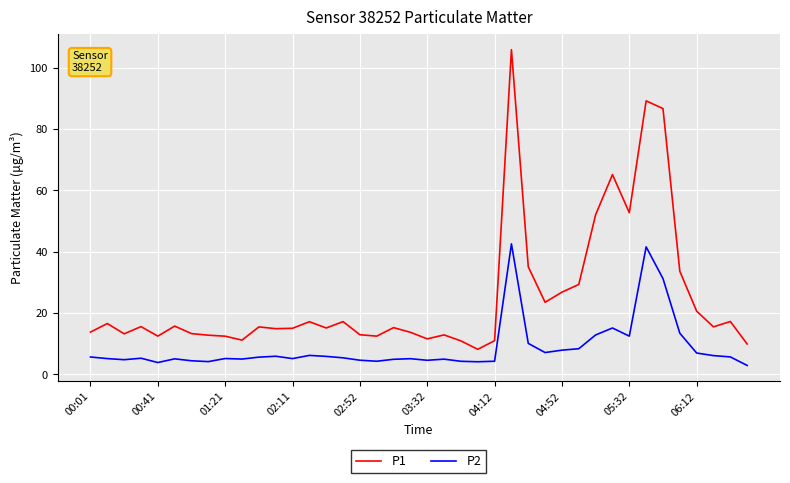

Which series has the widest spread of values?

P1